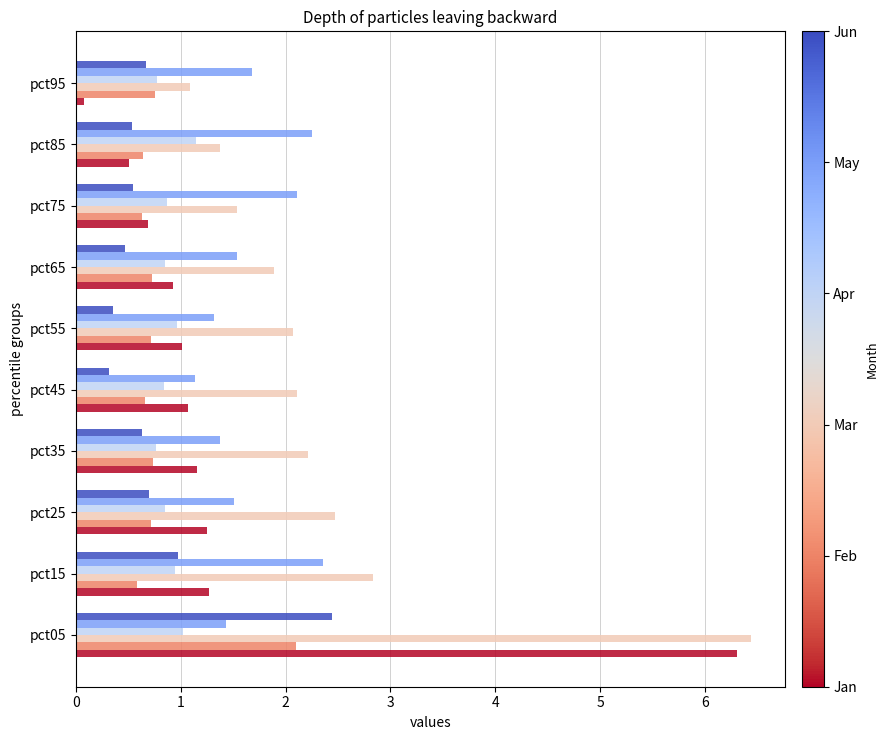

What is the total value across all series at pct85?

6.4